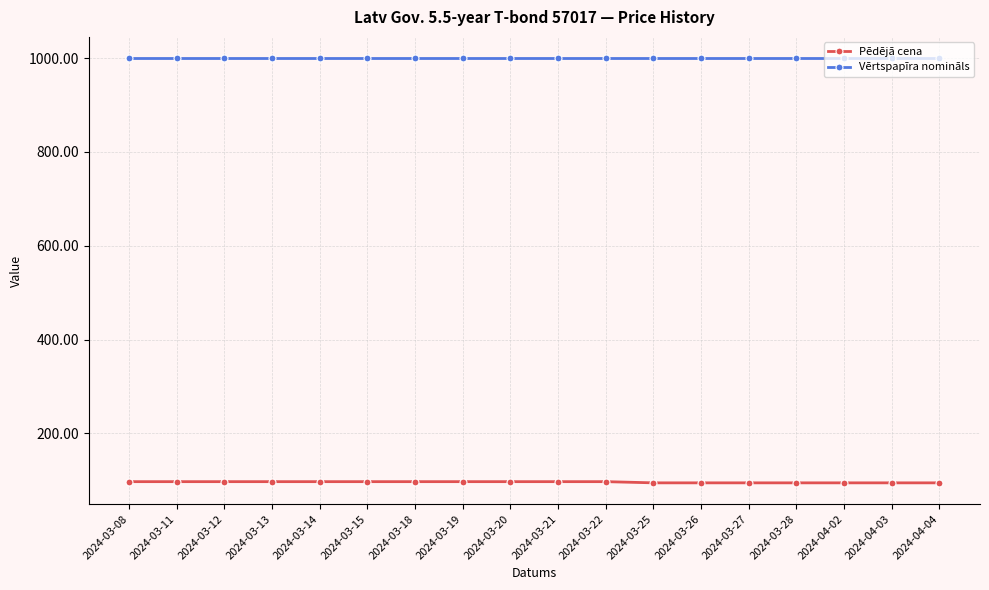

True or false: Vērtspapīra nomināls and Pēdējā cena intersect in this chart.

False